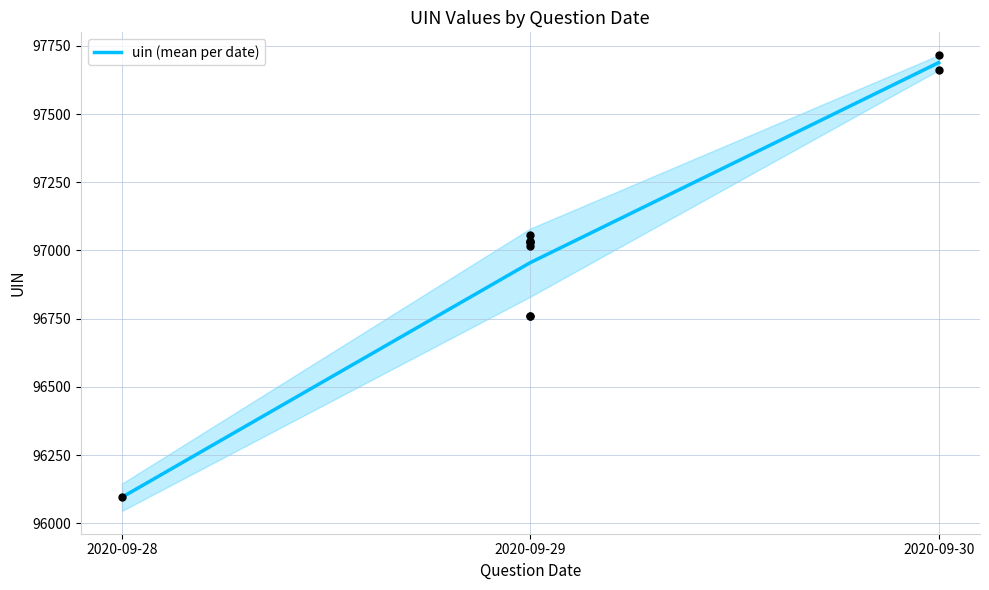

Between 2020-09-30 and 2020-09-29, which is larger?

2020-09-30